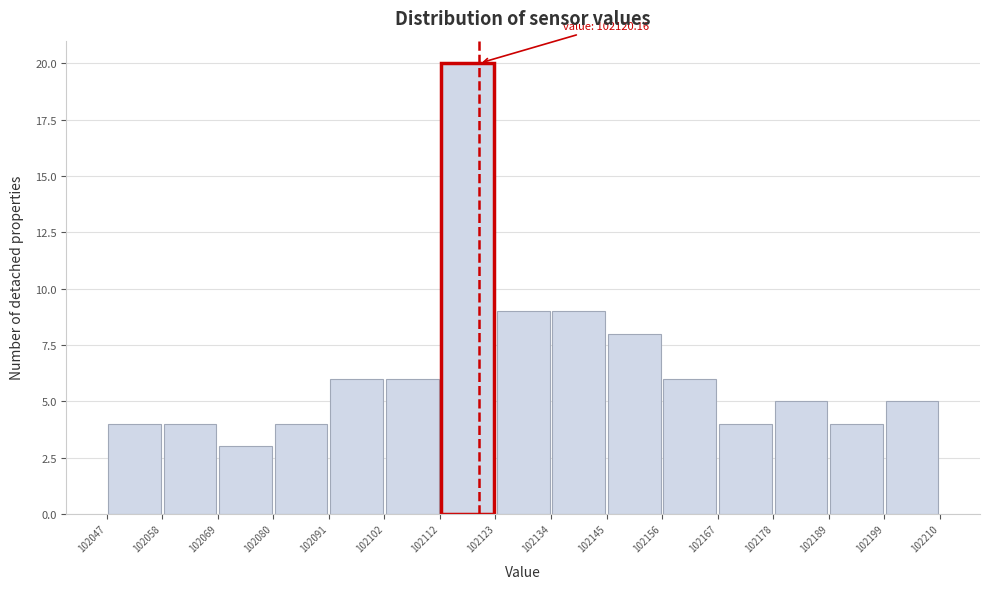

Which range on the x-axis has the tallest bar?

102112 to 102123